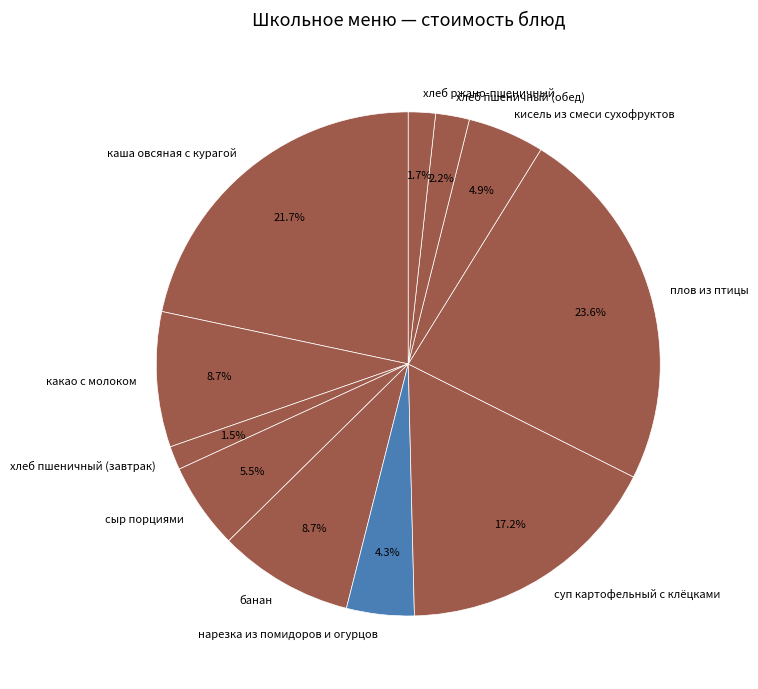

Which has a higher value, плов из птицы or сыр порциями?

плов из птицы